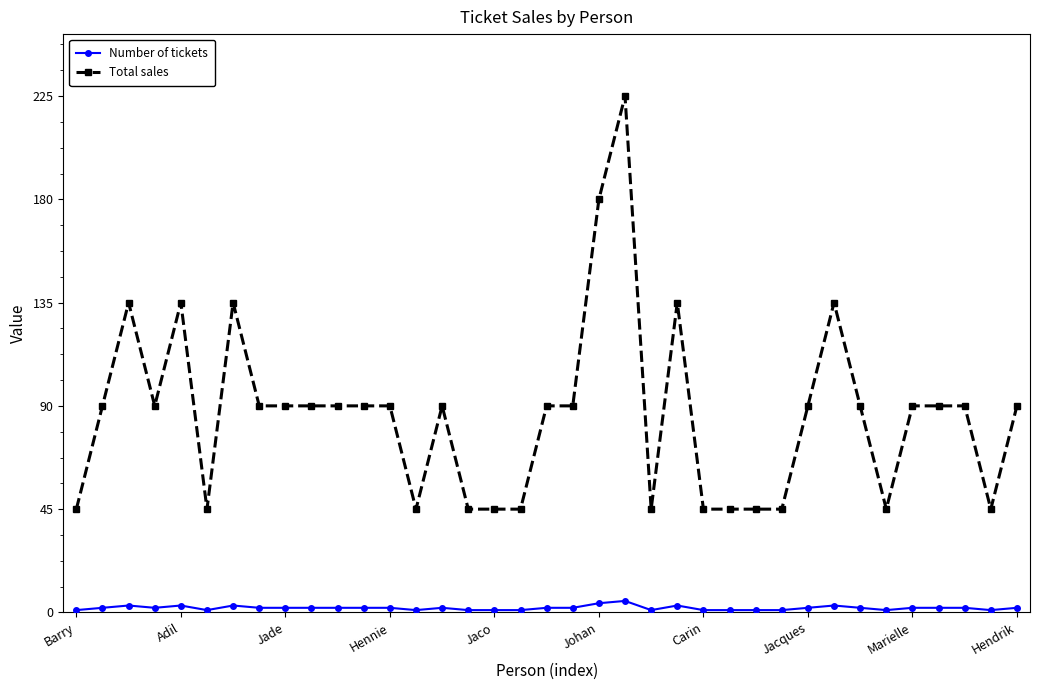

True or false: Total sales and Number of tickets cross at least once.

False